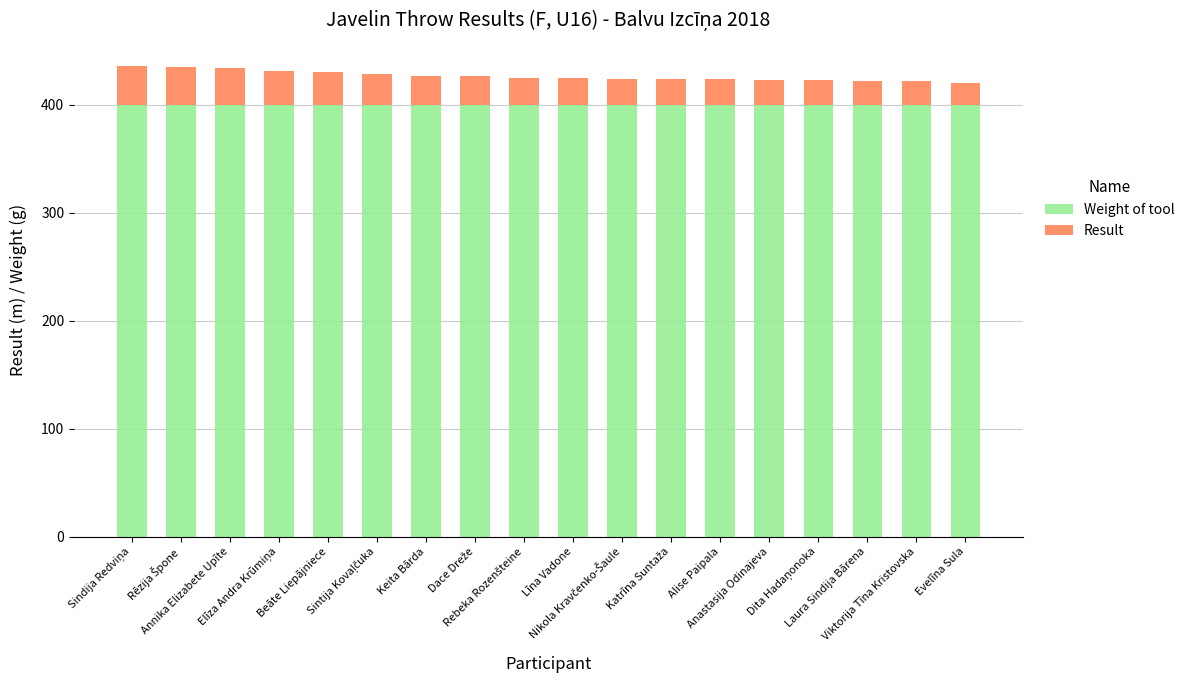

What are all the series names shown in the legend?

Weight of tool, Result